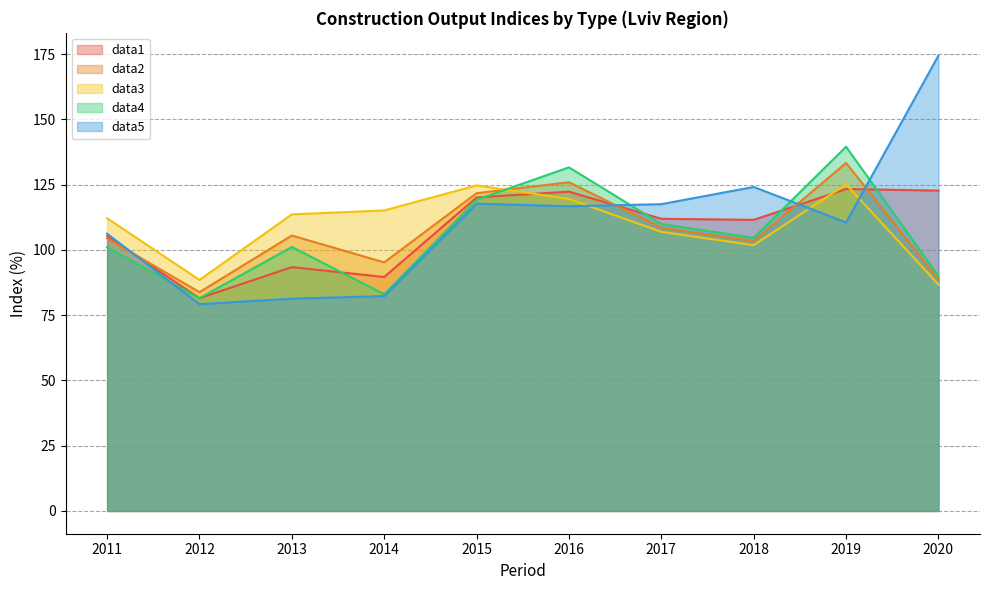

Which series has the largest total across all categories?

data5